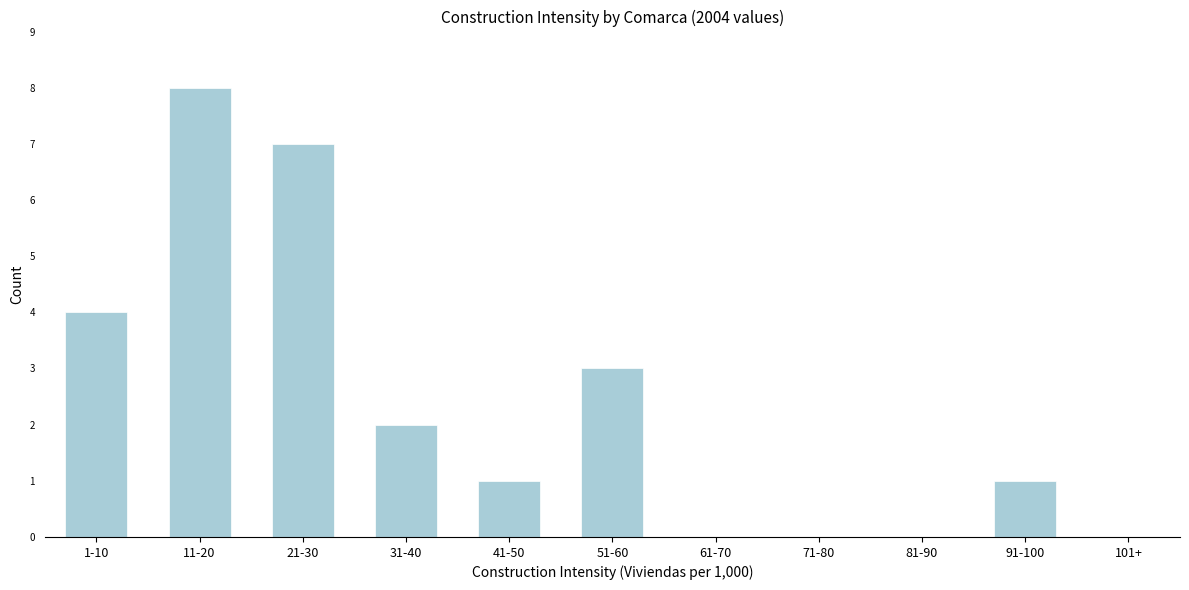

Reading left to right, extract all data points from this chart.

1-10=4	11-20=8	21-30=7	31-40=2	41-50=1	51-60=3	61-70=0	71-80=0	81-90=0	91-100=1	101+=0